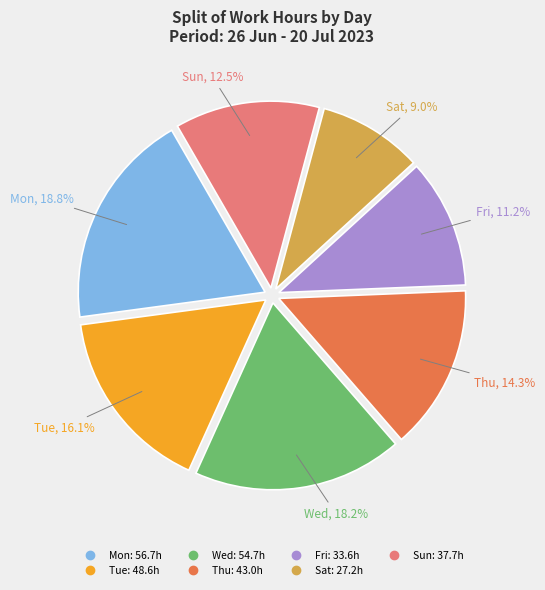

Does any single category account for the majority?

No